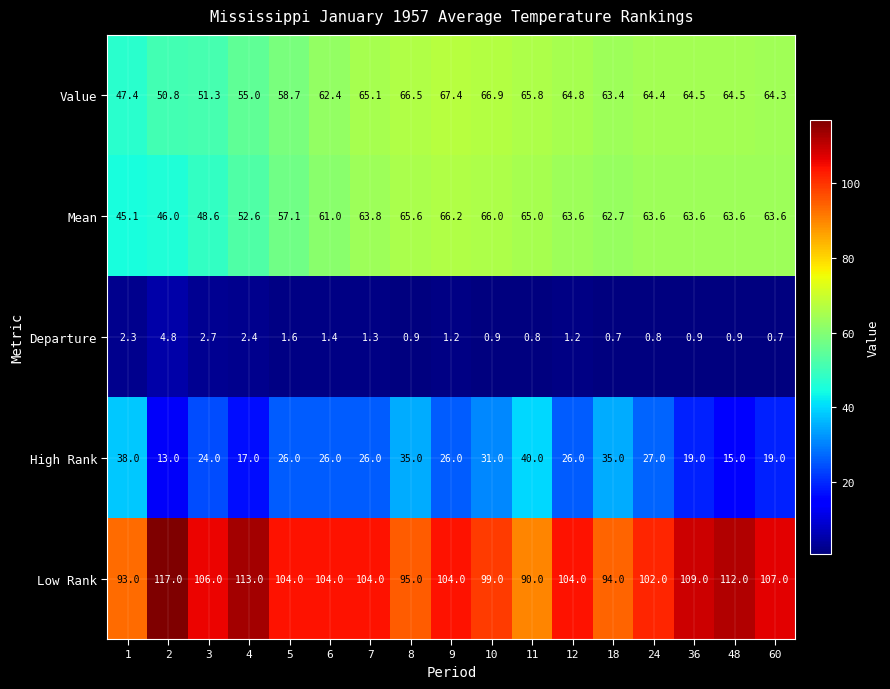

At which category is the sum across all series the highest?

9